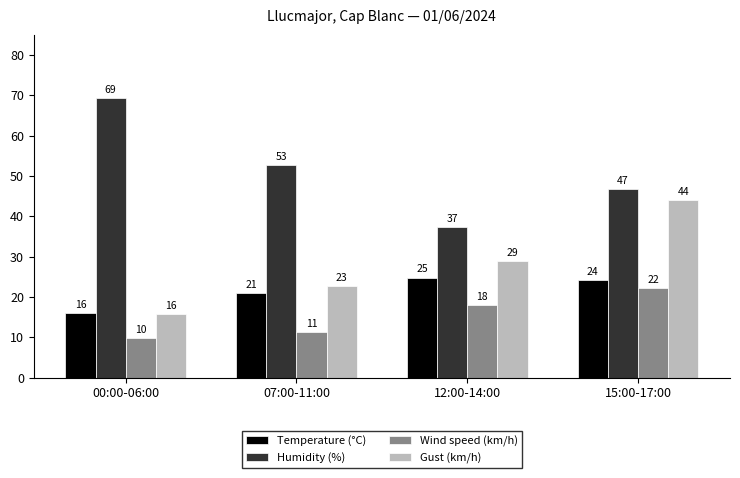

Between 00:00-06:00 and 12:00-14:00, which is larger?

12:00-14:00